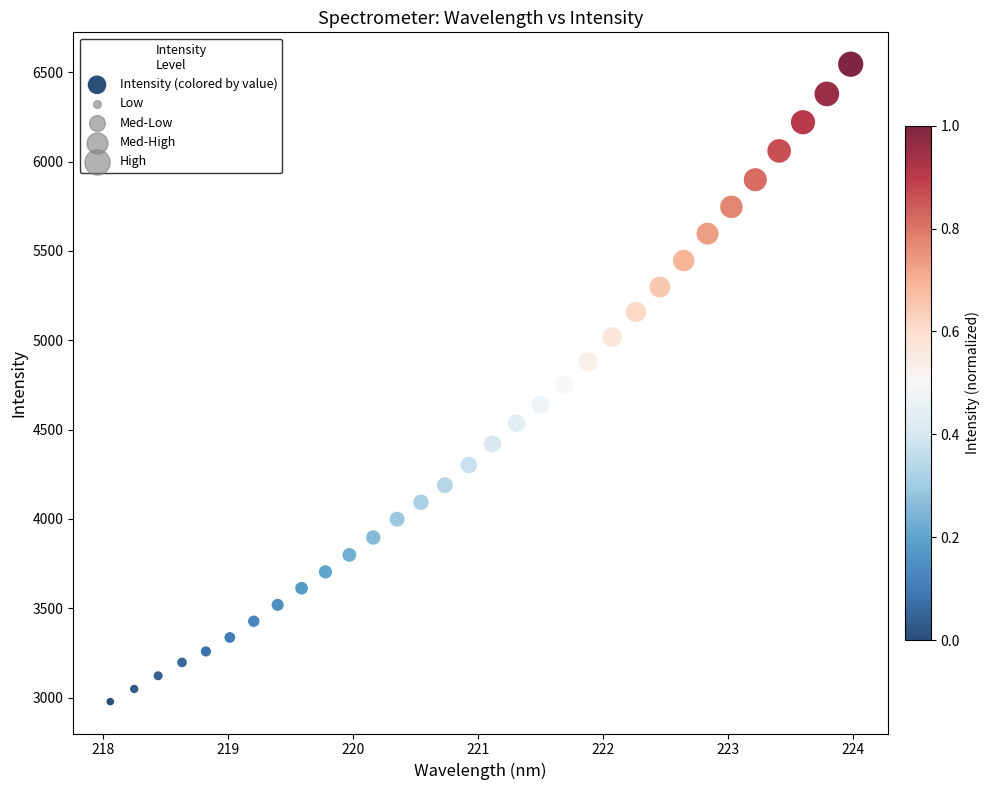

What is the range of X values (max minus min)?

5.9